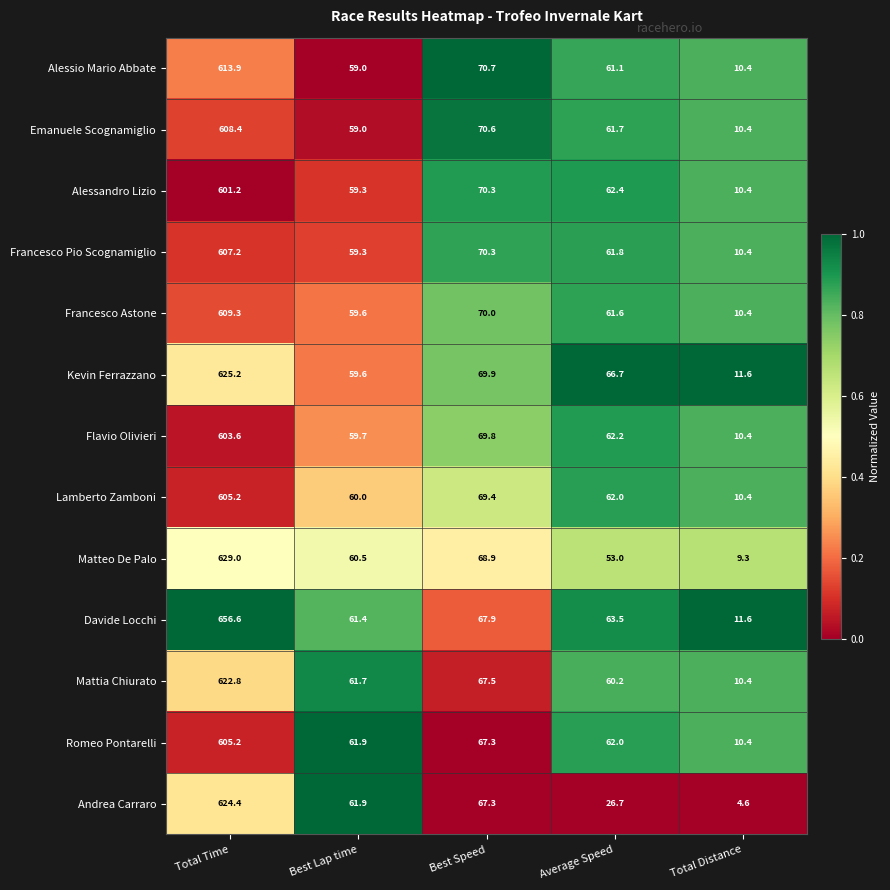

Which series has the largest total across all categories?

Davide Locchi